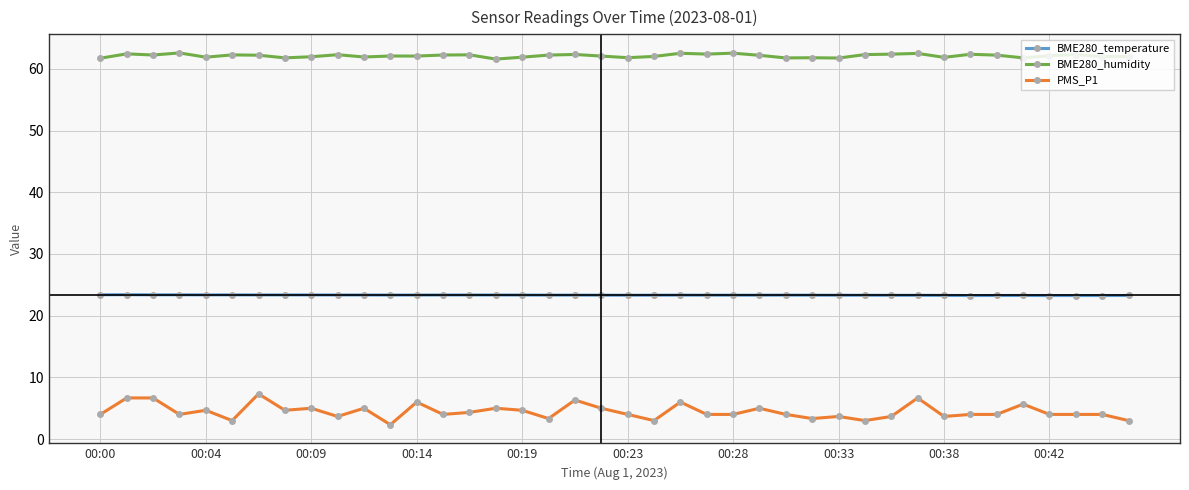

In BME280_humidity, how many points are lower than both neighbors (excluding endpoints)?

13